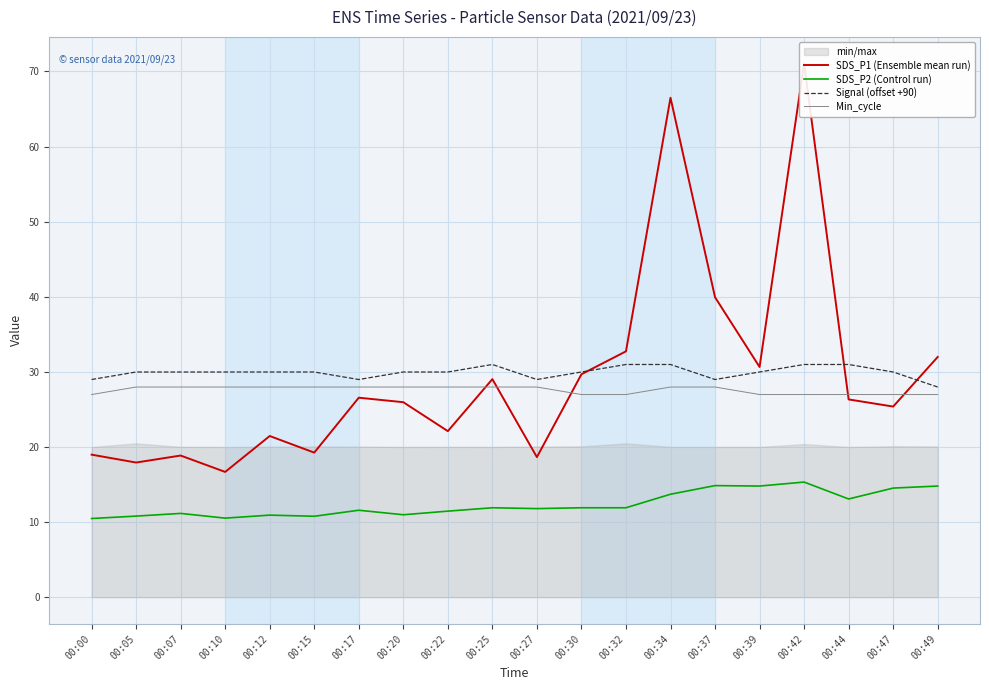

At which category is the sum across all series the highest?

00:42